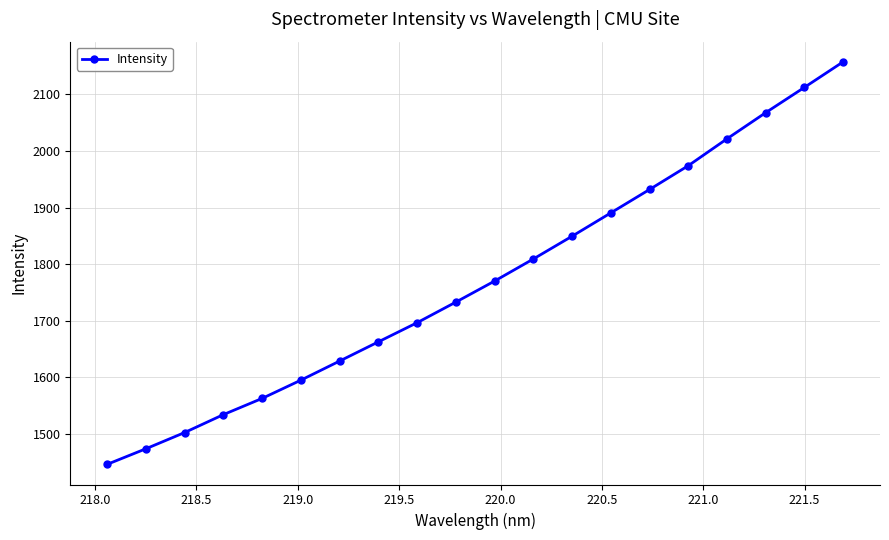

What is the difference between the maximum and minimum values?

711.4